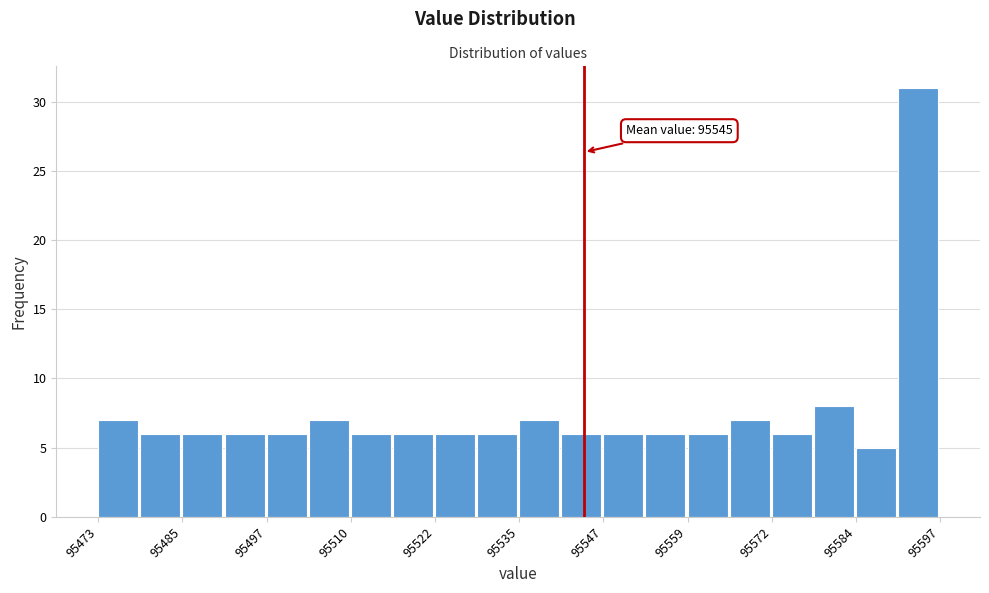

Read against the x-axis, roughly where is the centre of the tallest bar?

95594